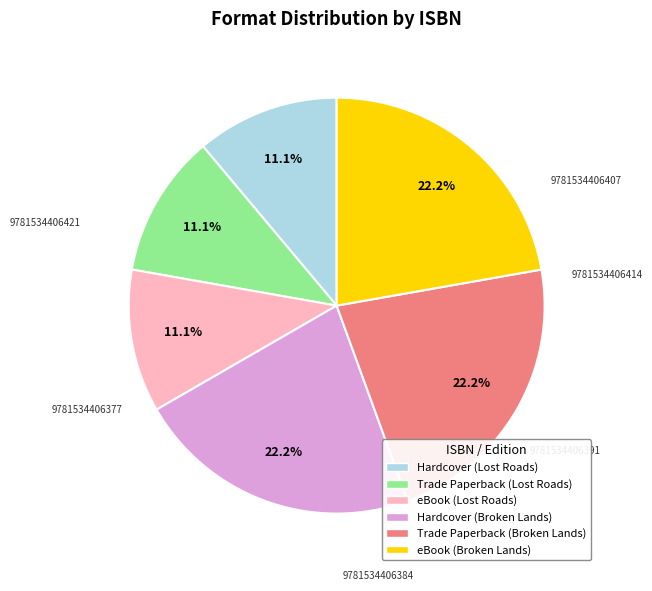

How many slices are in this pie chart?

6